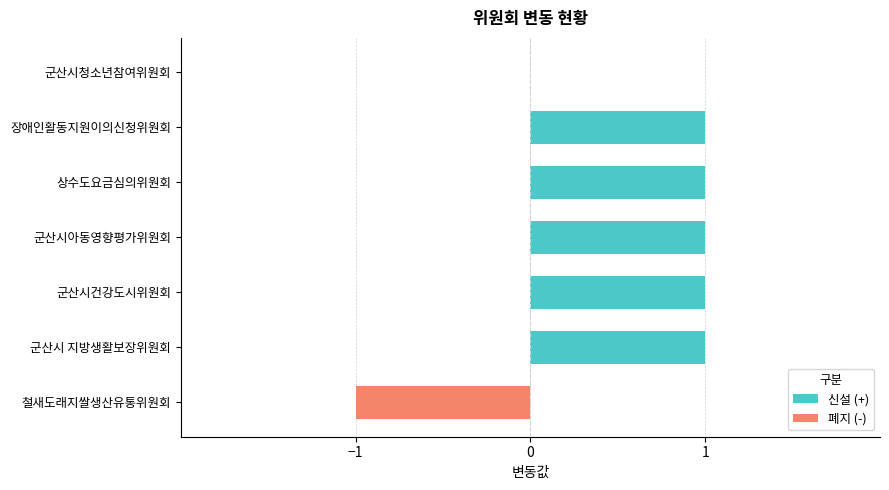

Which series has the largest total across all categories?

신설 (+)